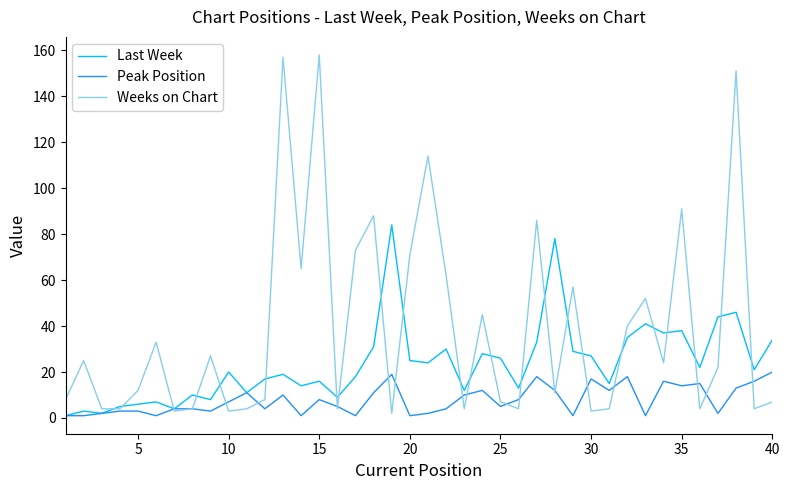

After their last crossing, which series has the higher values: Weeks on Chart or Last Week?

Last Week